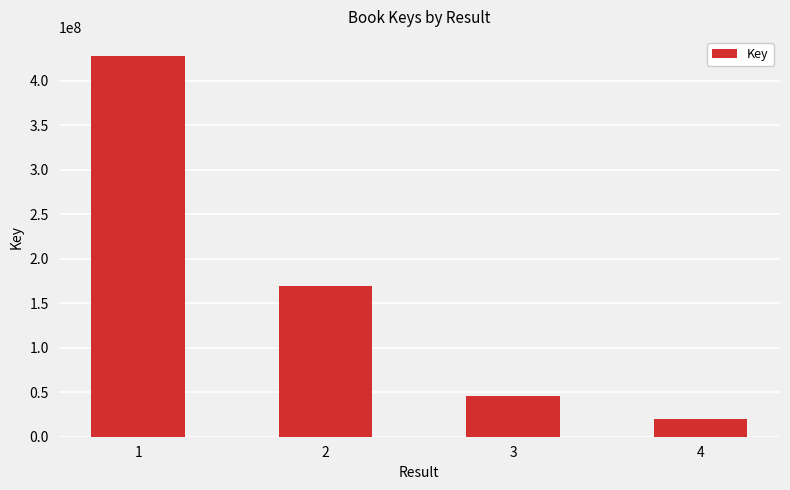

What is the minimum value shown in the chart?

20243882